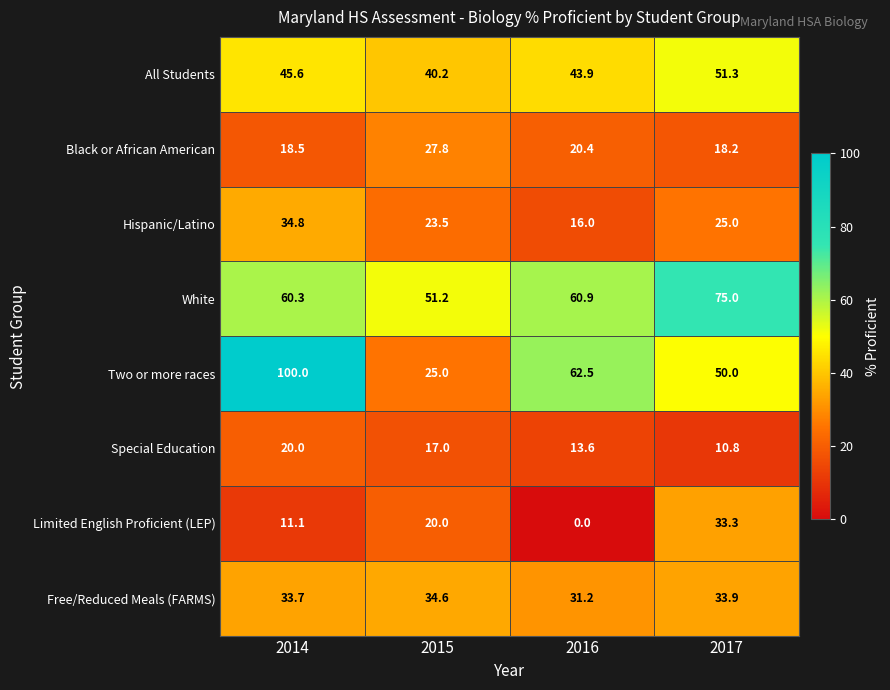

At which category is the sum across all series the highest?

2014